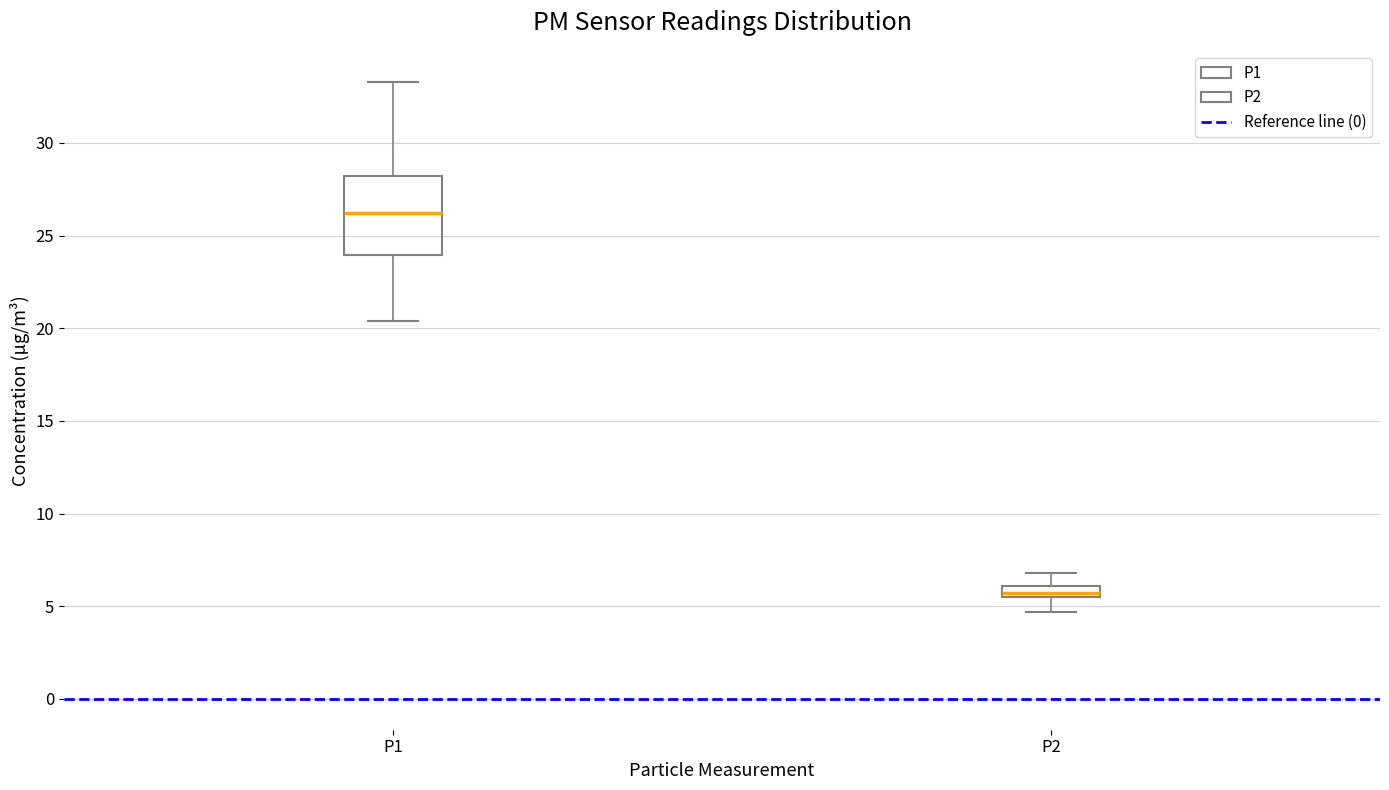

Which box is the tallest, from its lower edge to its upper edge?

P1